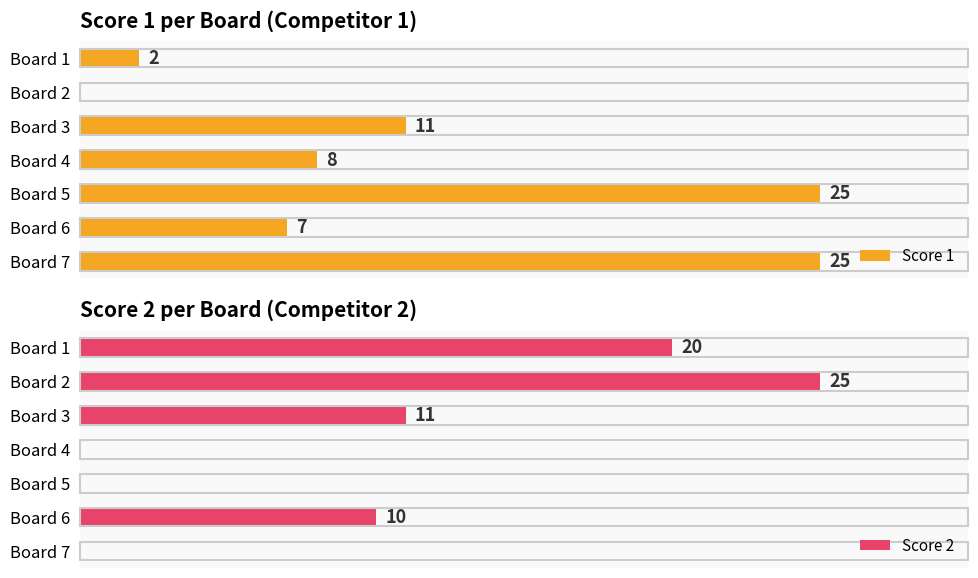

What is the total value across all series at Board 7?

25